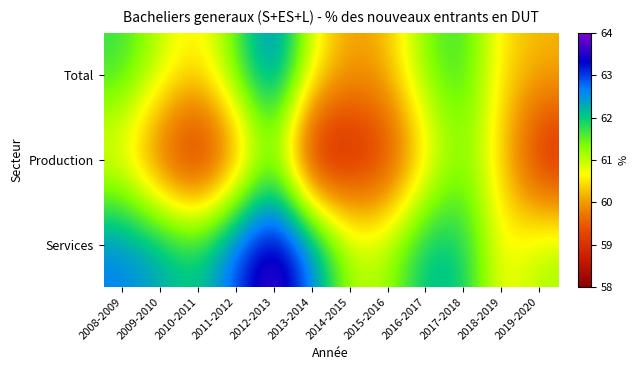

Reading left to right, list all the values displayed in this chart.

Total: 2008-2009=61.7	2009-2010=61.0	2010-2011=60.5	2011-2012=61.6	2012-2013=62.8	2013-2014=60.8	2014-2015=60.0	2015-2016=60.2	2016-2017=61.4	2017-2018=61.7	2018-2019=60.5	2019-2020=60.2
Production: 2008-2009=60.5	2009-2010=59.2	2010-2011=58.4	2011-2012=59.6	2012-2013=61.2	2013-2014=58.1	2014-2015=58.6	2015-2016=58.9	2016-2017=60.4	2017-2018=61.3	2018-2019=60.3	2019-2020=58.6
Services: 2008-2009=62.7	2009-2010=62.4	2010-2011=62.0	2011-2012=63.0	2012-2013=64.0	2013-2014=62.7	2014-2015=61.1	2015-2016=61.2	2016-2017=62.2	2017-2018=62.0	2018-2019=60.6	2019-2020=61.2